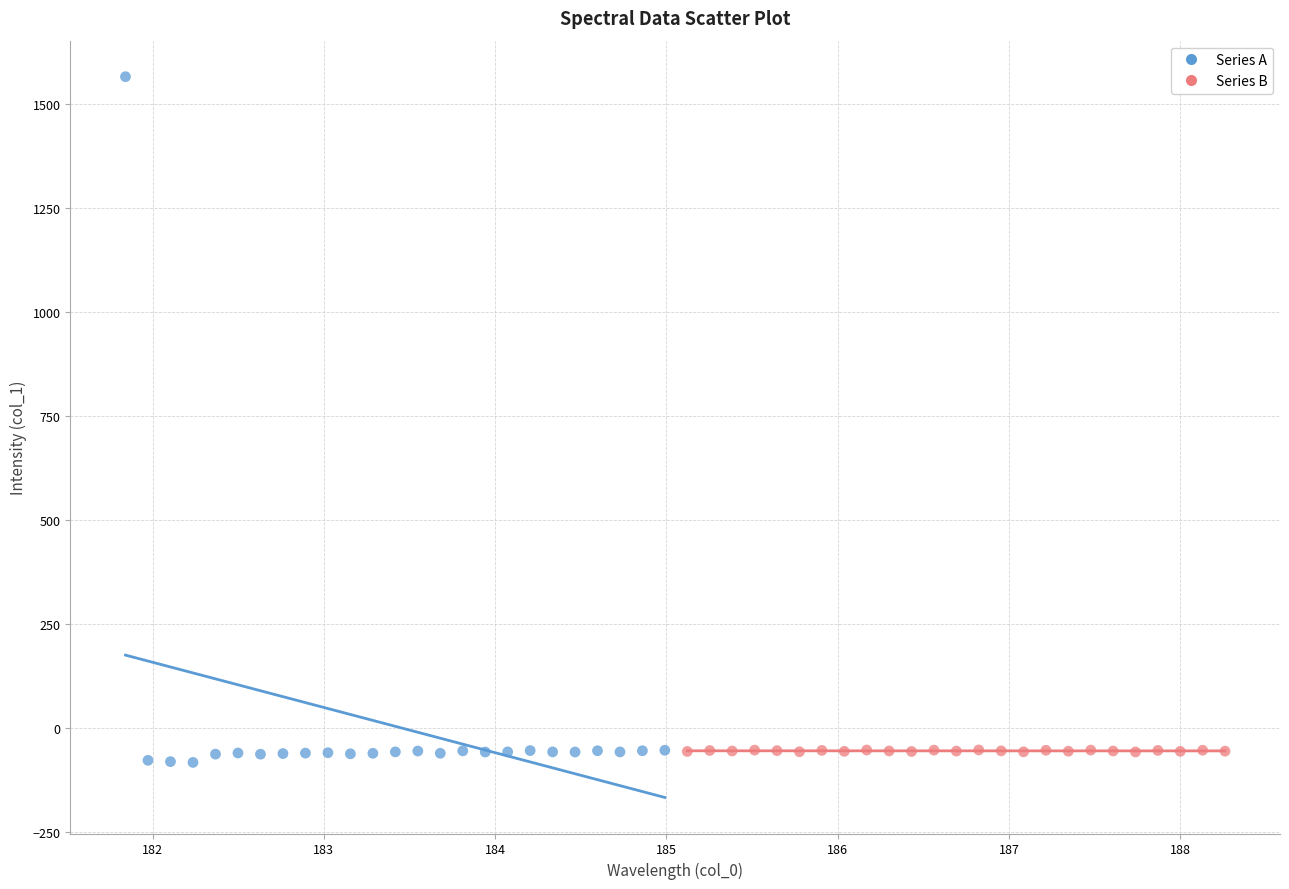

Which series reaches the minimum Y coordinate?

Series A